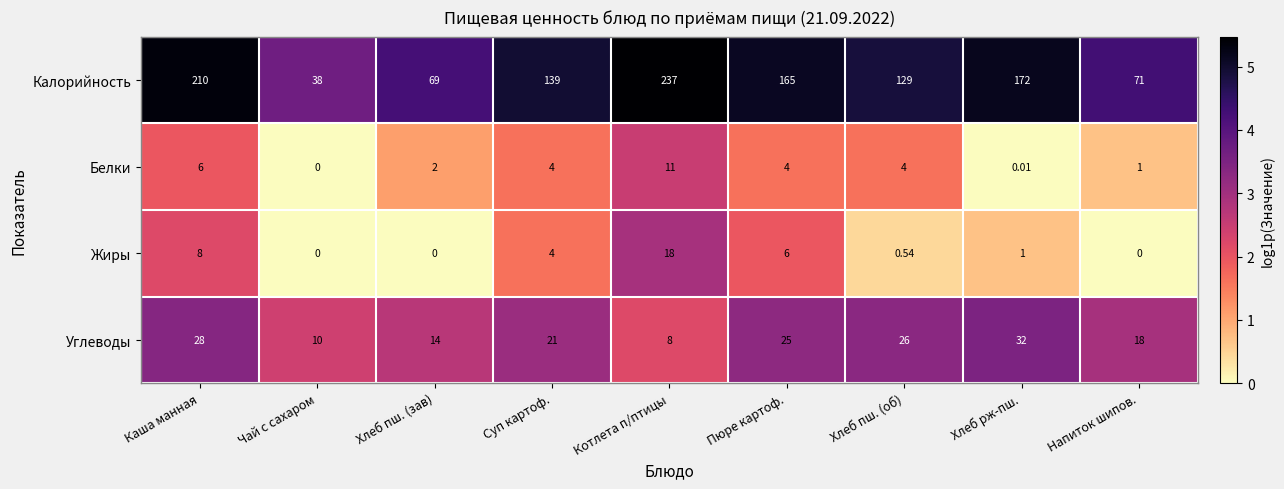

Which label corresponds to the largest value in the chart?

Котлета п/птицы